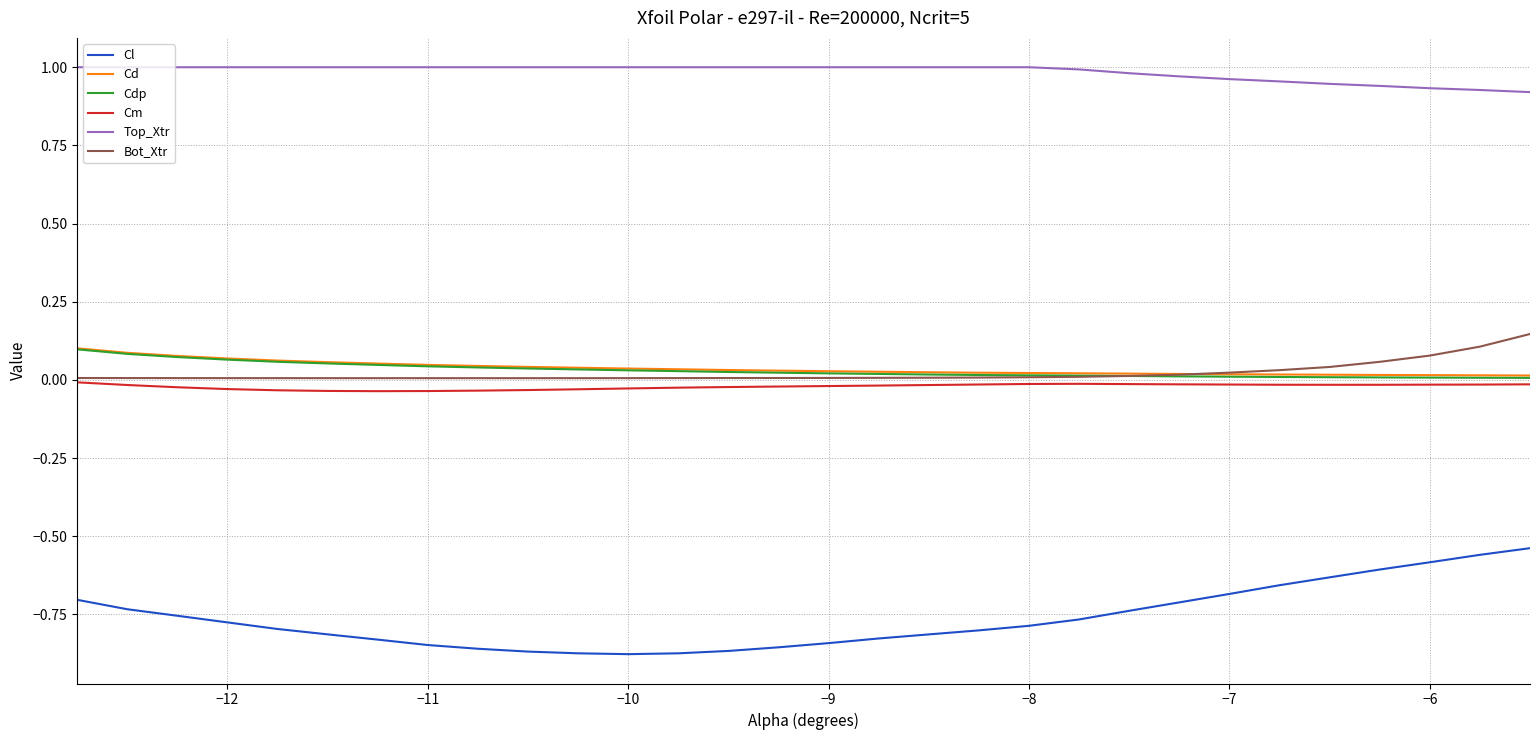

How many Cd values are between 0 and 1?

30